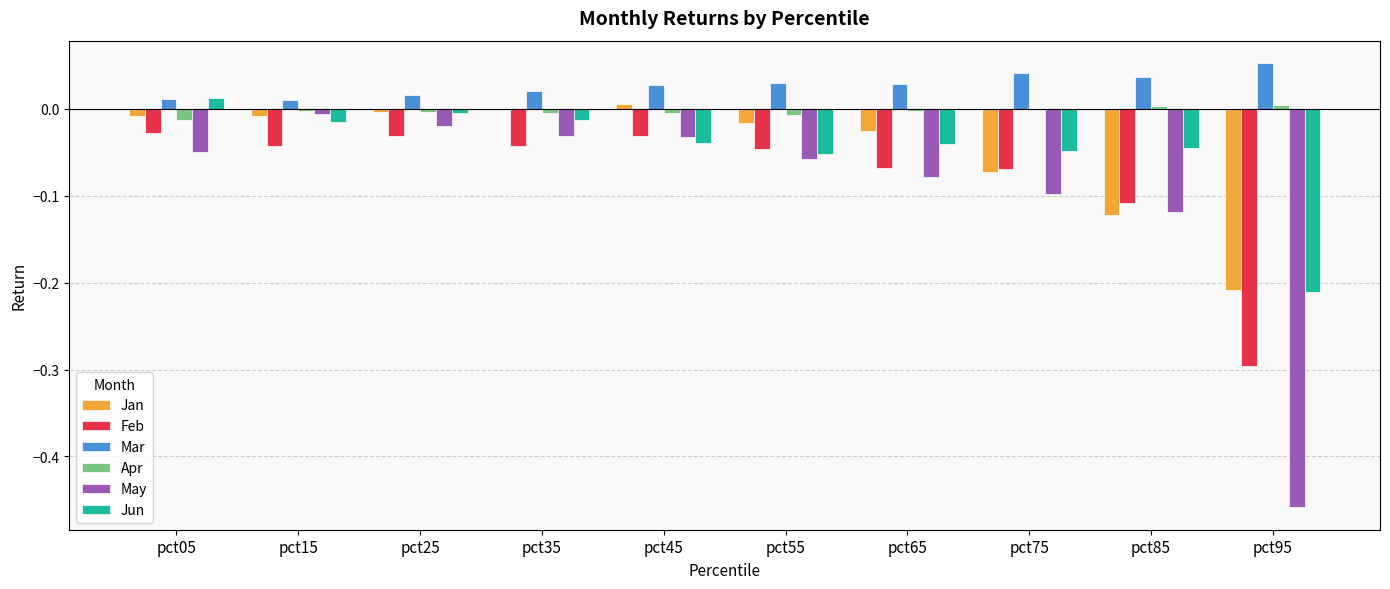

Is it true that Jan equals -0.1 at pct75?

True